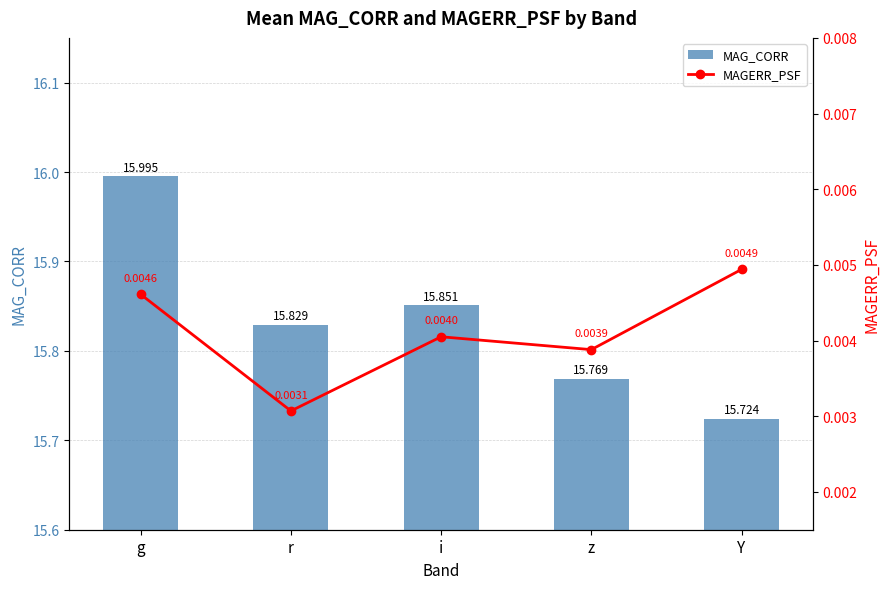

Reading left to right, extract all data points from this chart.

MAG_CORR: 16.0	15.8	15.9	15.8	15.7
MAGERR_PSF: 0.0	0.0	0.0	0.0	0.0